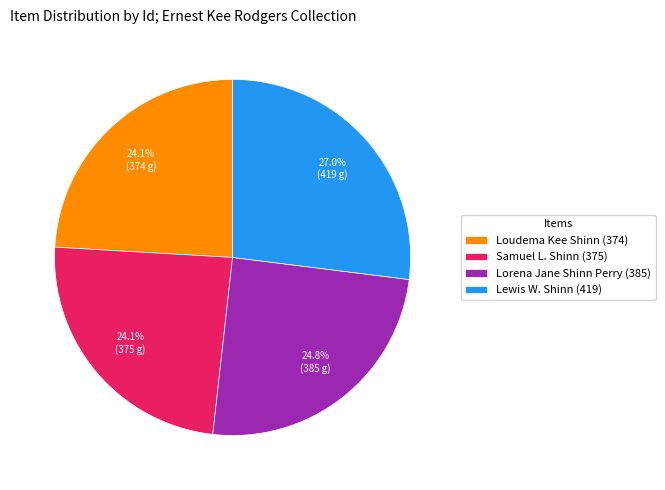

What portion of the pie excludes Lorena Jane Shinn Perry (385)?

75.2%